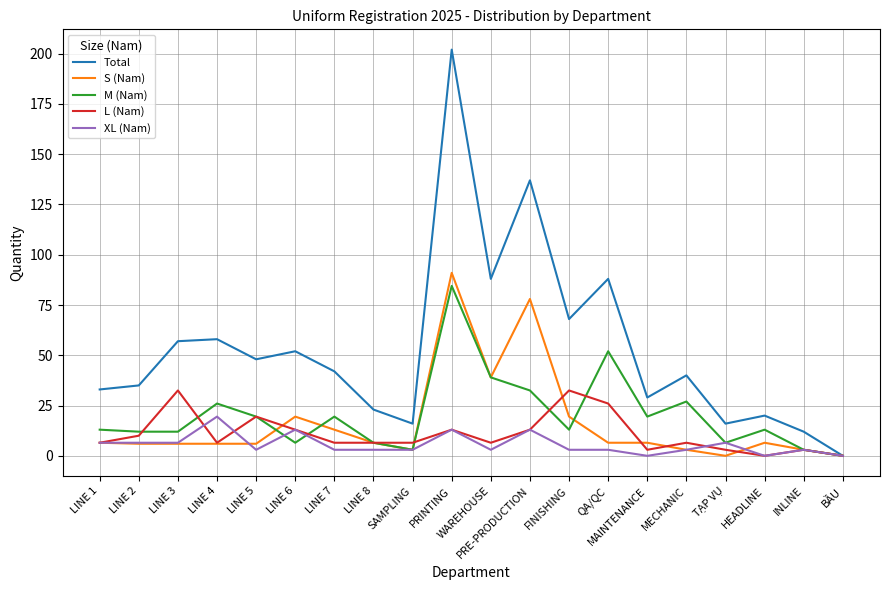

At which category is the sum across all series the highest?

PRINTING